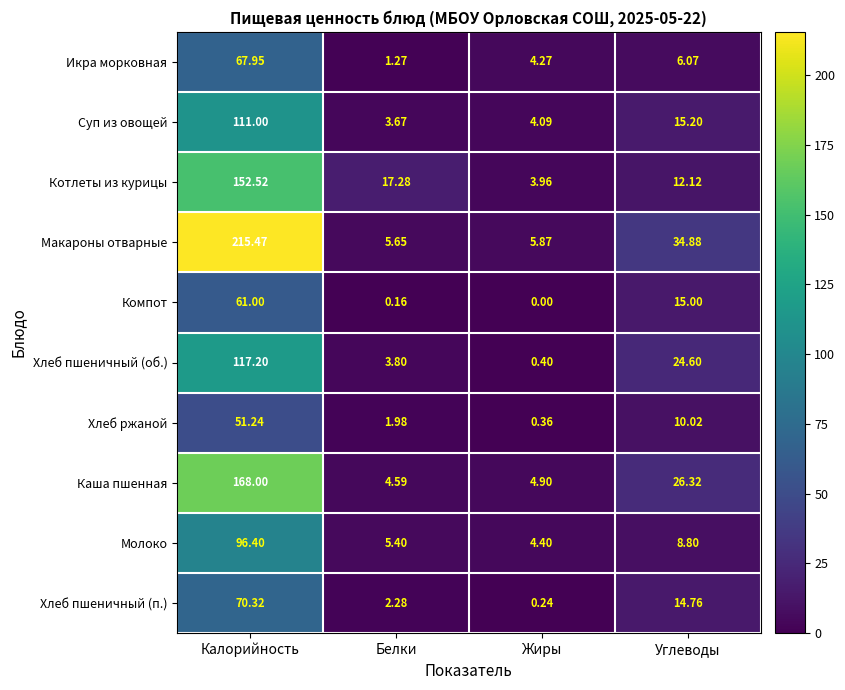

Which series has the largest range (max minus min)?

Макароны отварные